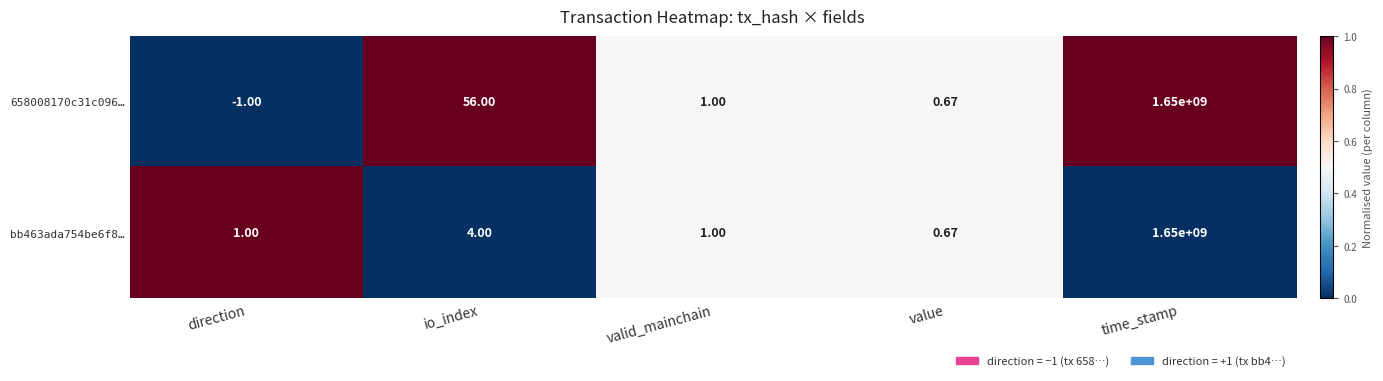

What is the total value across all series at time_stamp?

3300000000.0